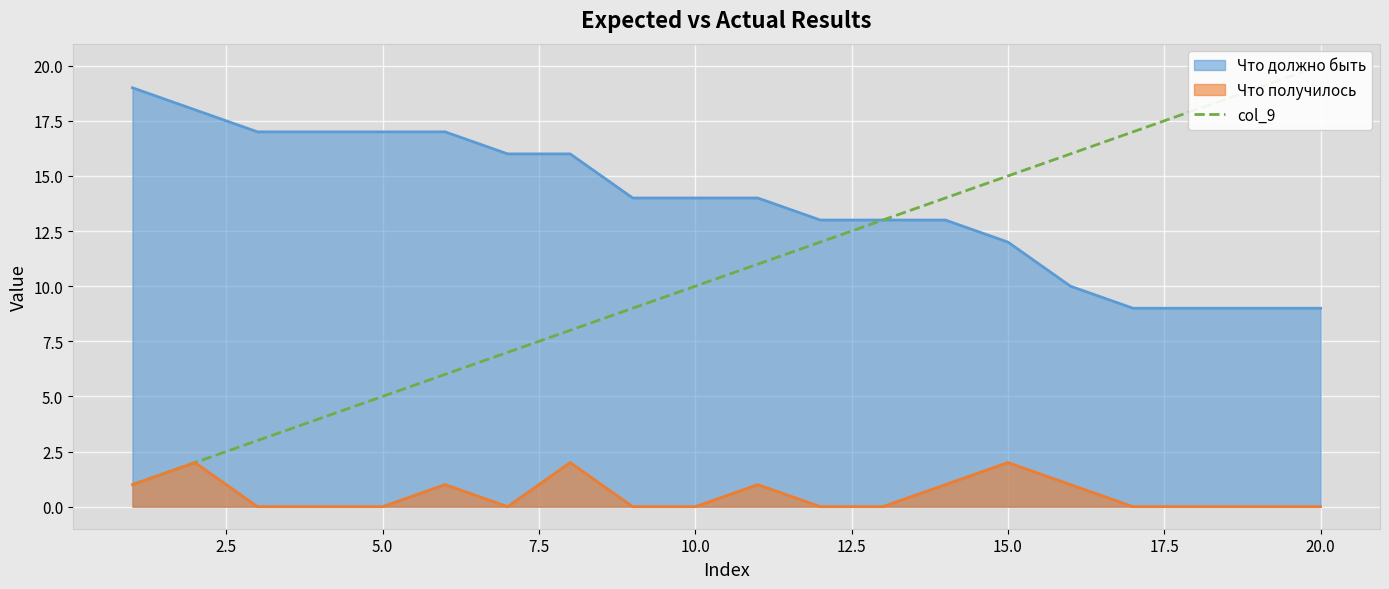

True or false: Что получилось and Что должно быть cross at least once.

False